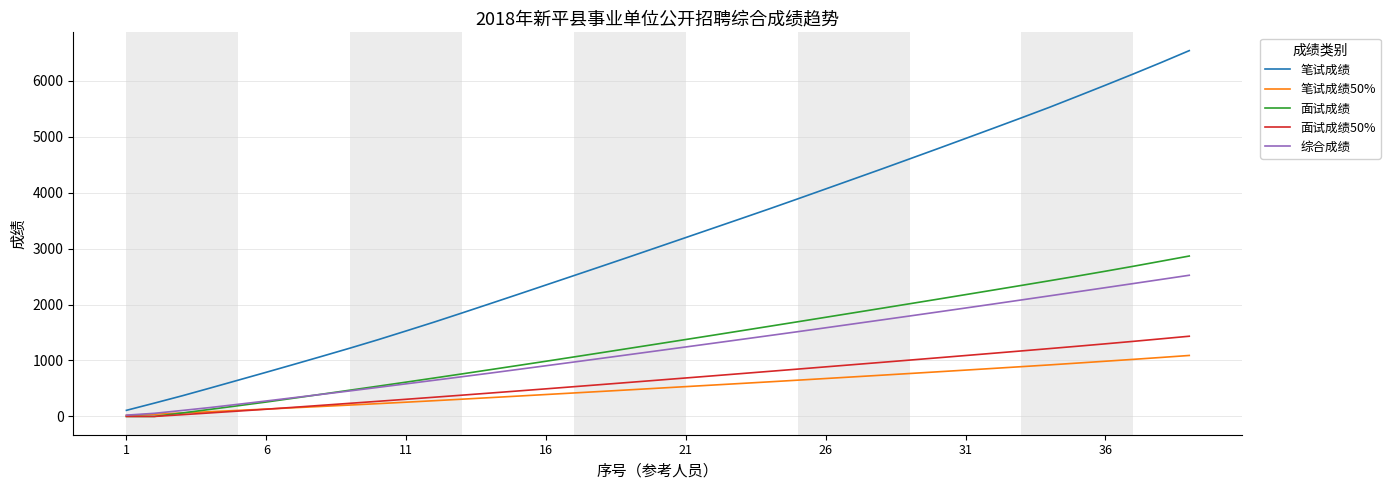

Which series has the largest total across all categories?

笔试成绩